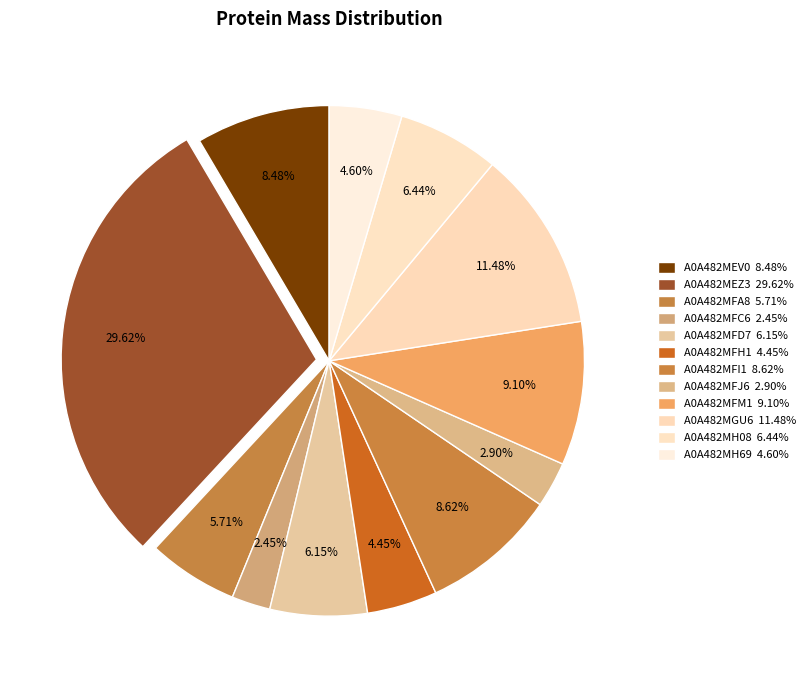

Is it true that A0A482MH08 is 6% of the pie?

True